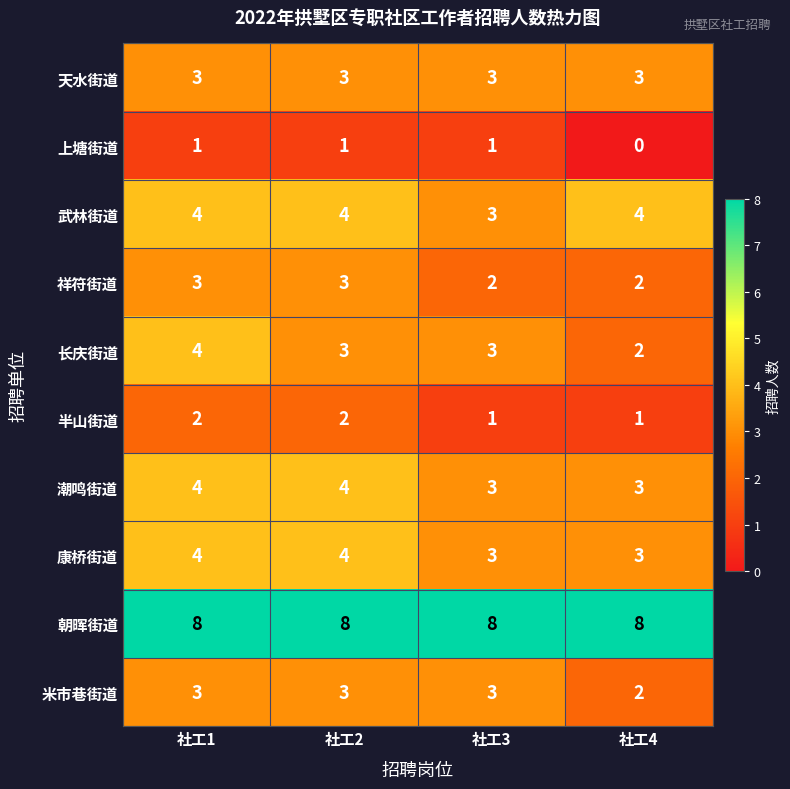

The 武林街道 series shows 7 at 社工2. True or false?

False